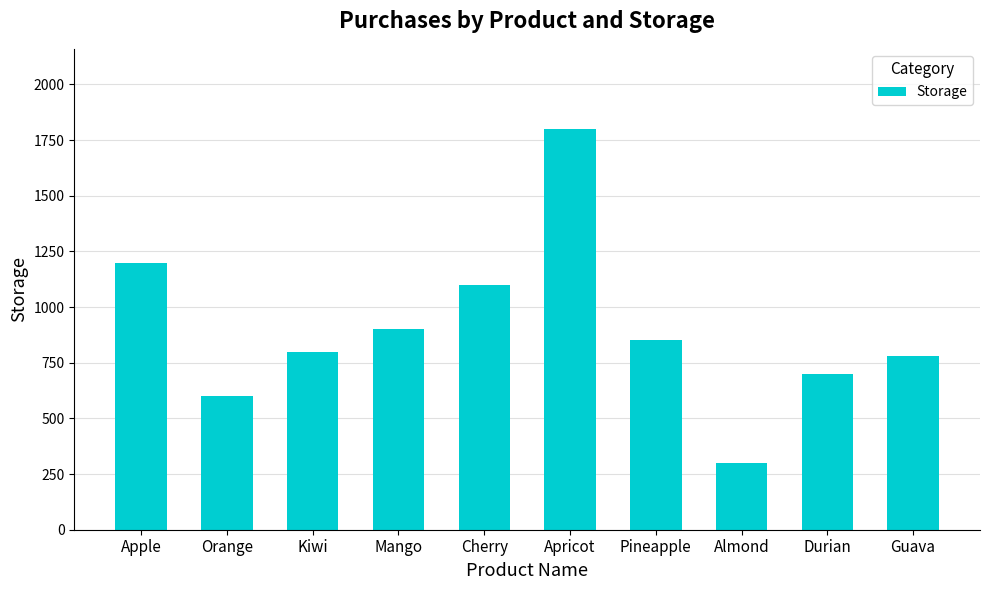

Rank the categories by value from lowest to highest.

Almond, Orange, Durian, Guava, Kiwi, Pineapple, Mango, Cherry, Apple, Apricot